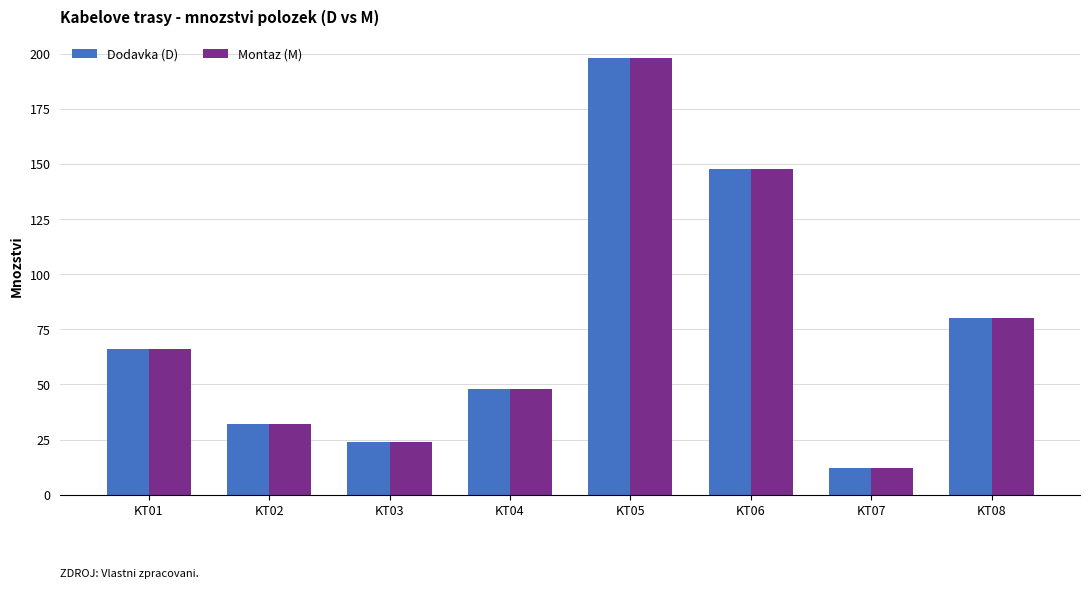

Is the value of Montaz (M) at KT01 greater than the value of Dodavka (D) at KT04?

Yes